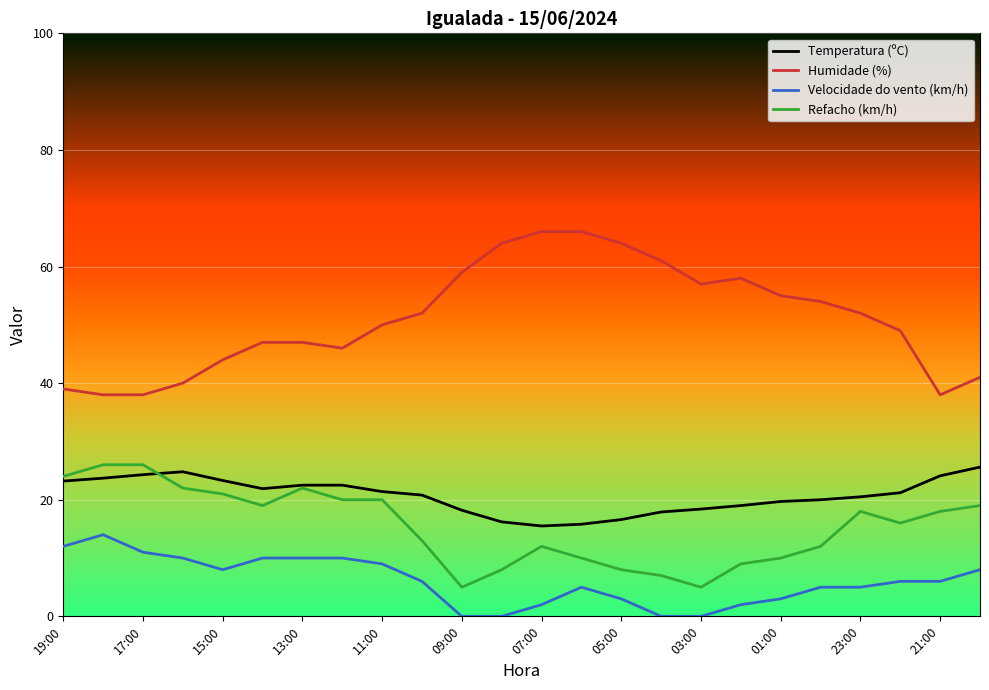

Which series has the largest total across all categories?

Humidade (%)